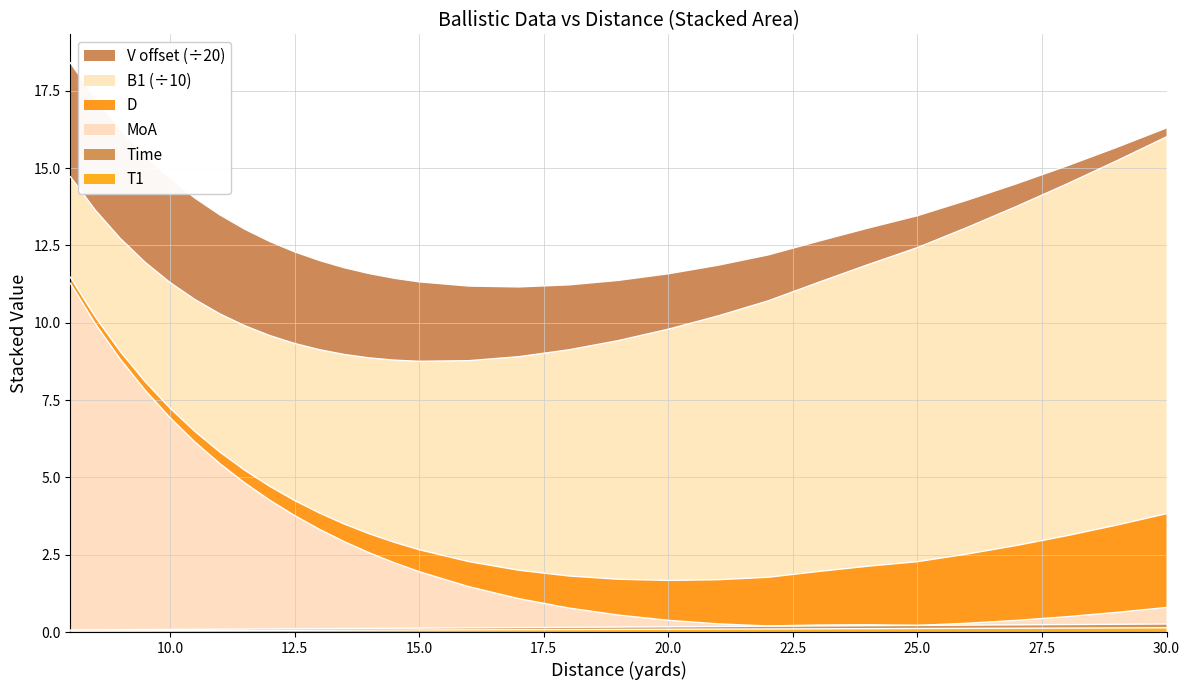

What is the label of the 14th point from the left?

14.5